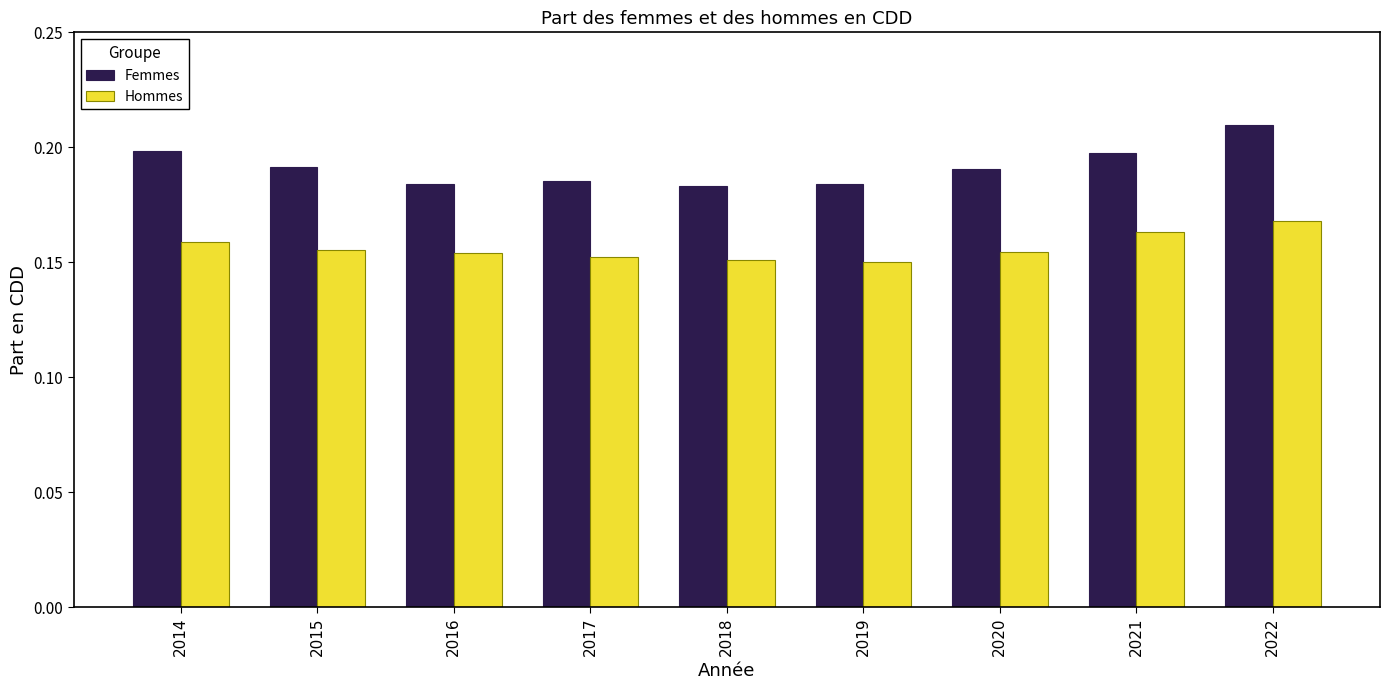

Which series has the widest spread of values?

Femmes